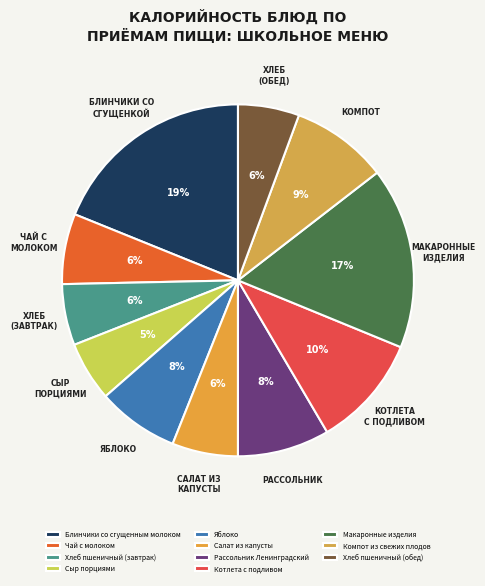

Does Блинчики со сгущенным молоком account for over 50% of the chart?

No